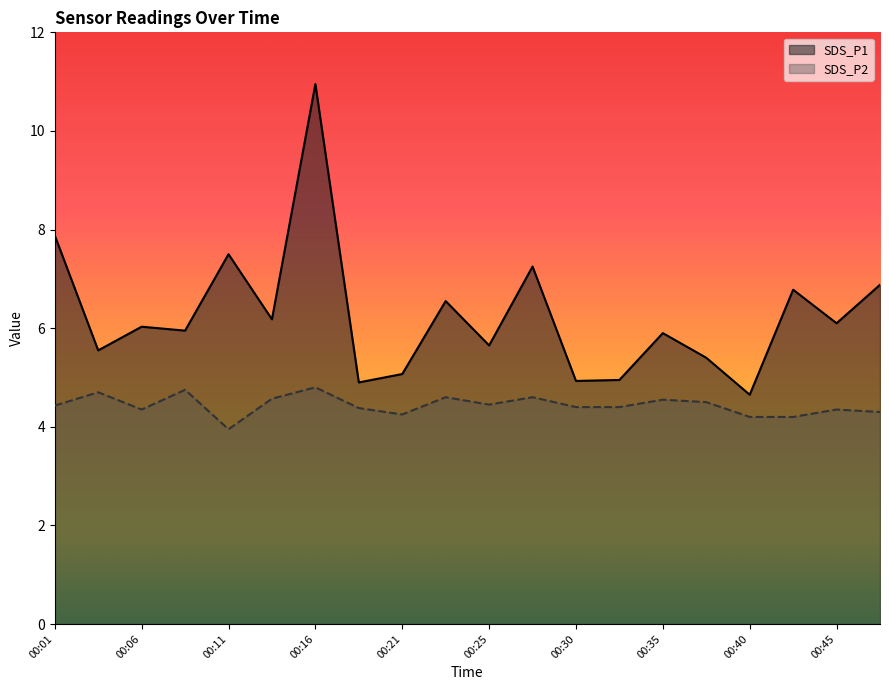

At which label is SDS_P1 closest to 7?

00:47